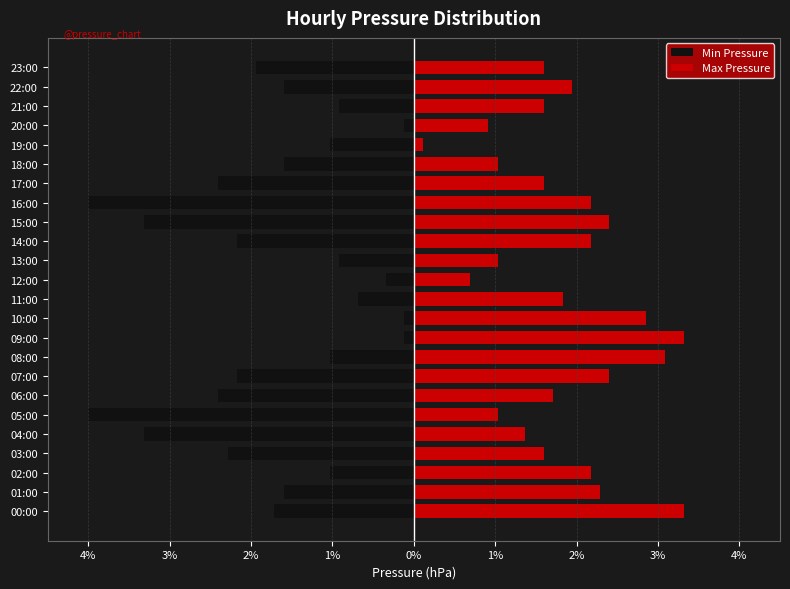

What is the approximate value of Min Pressure at 07:00?

-2.2